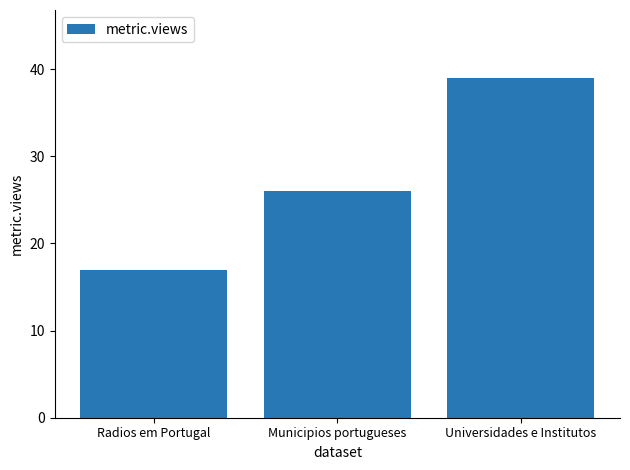

What is the approximate value at Radios em Portugal, to the nearest 10?

20